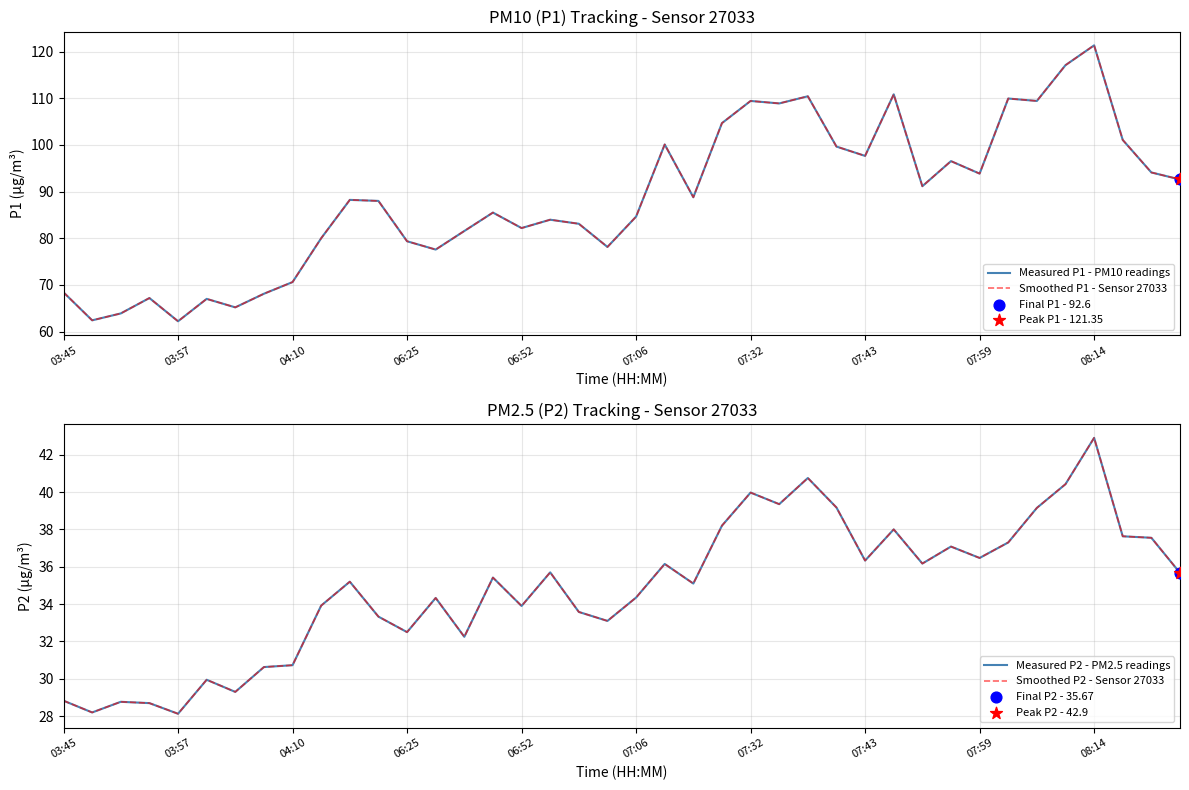

Is the value of Measured P2 - PM2.5 readings at 16 greater than the value of Smoothed P2 - Sensor 27033 at 04:10?

Yes